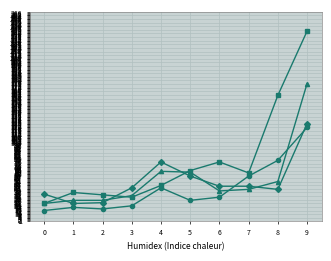

At which category is the sum across all series the highest?

9